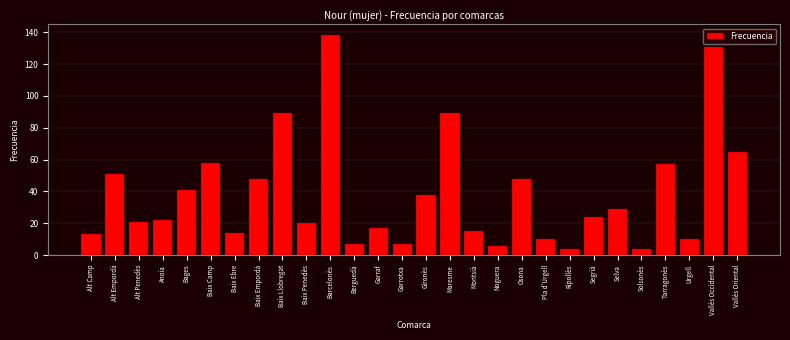

Reading right to left, what are all the values shown in this chart?

65	131	10	57	4	29	24	4	10	48	6	15	89	38	7	17	7	138	20	89	48	14	58	41	22	21	51	13